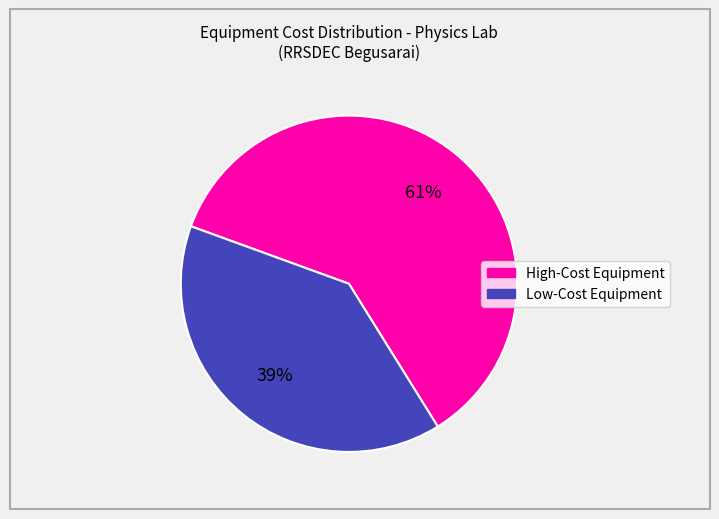

How many segments does this pie chart have?

2